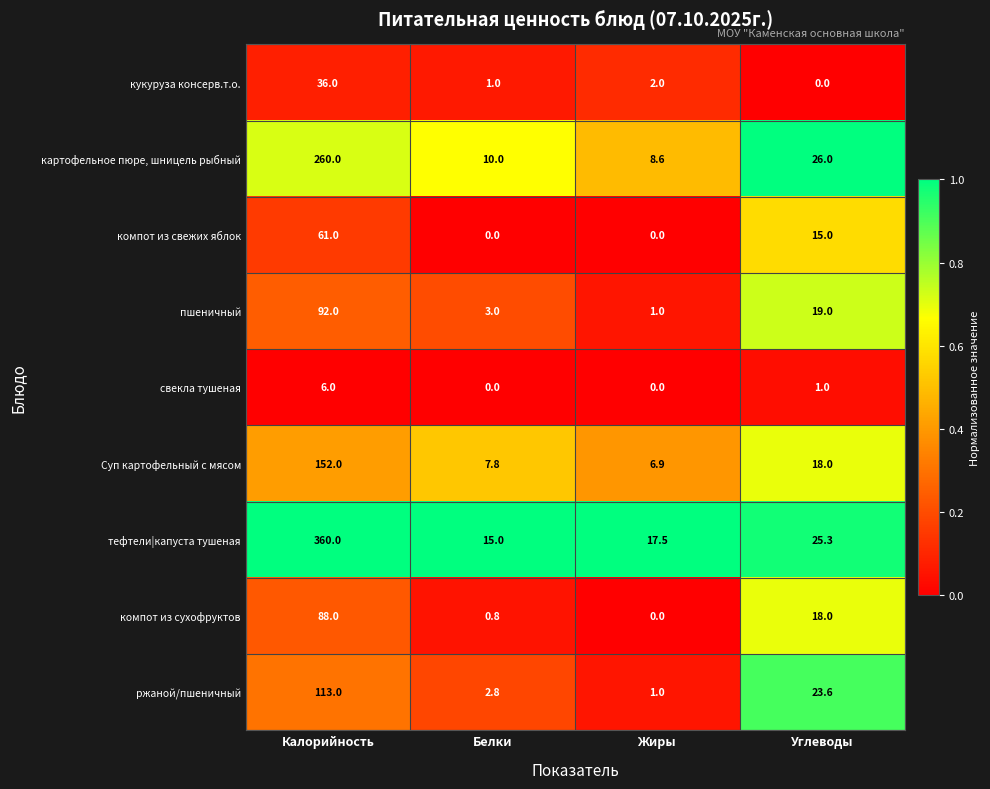

What is the highest value of the пшеничный series?

92.0